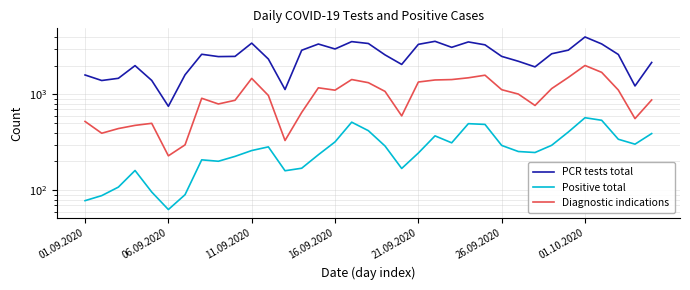

The Diagnostic indications series shows 1328 at 17. True or false?

True